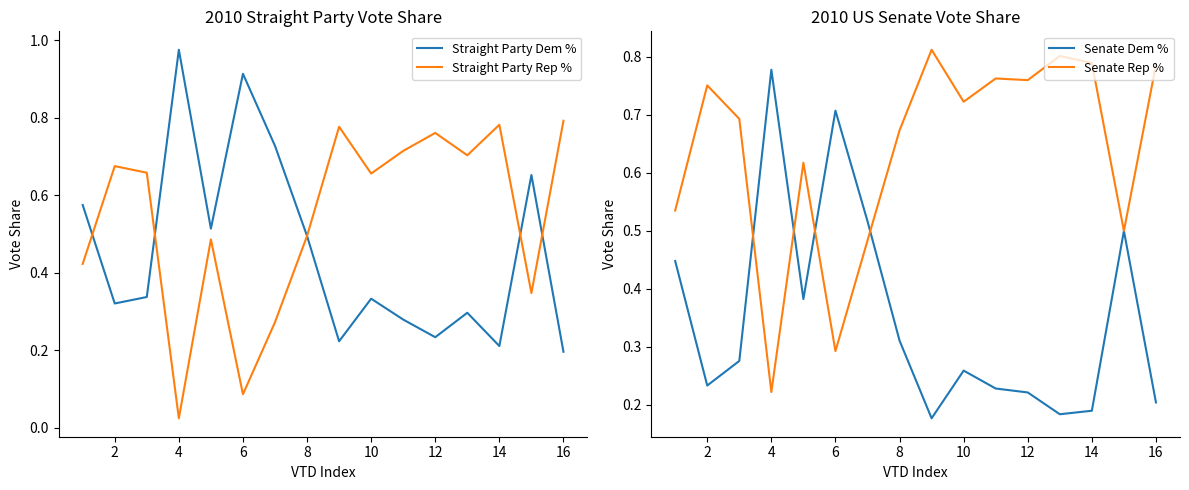

Is it true that Senate Rep % equals 1.2 at 12?

False